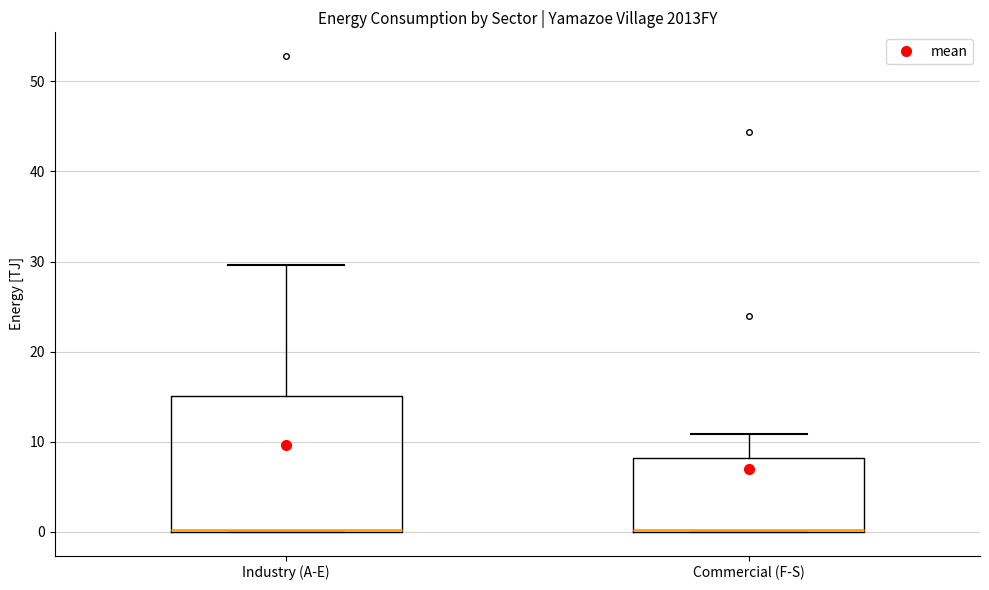

Reading left to right, read every box against the y-axis: the position of its median line, the range the box covers, and the ends of its whiskers. The values are not printed on the chart, so give them approximately, as read against the axis.

Industry (A-E): median 0 (drawn on the box's lower edge), box 0 to 15, whiskers 0 to 30
Commercial (F-S): median 0 (drawn on the box's lower edge), box 0 to 8, whiskers 0 to 11